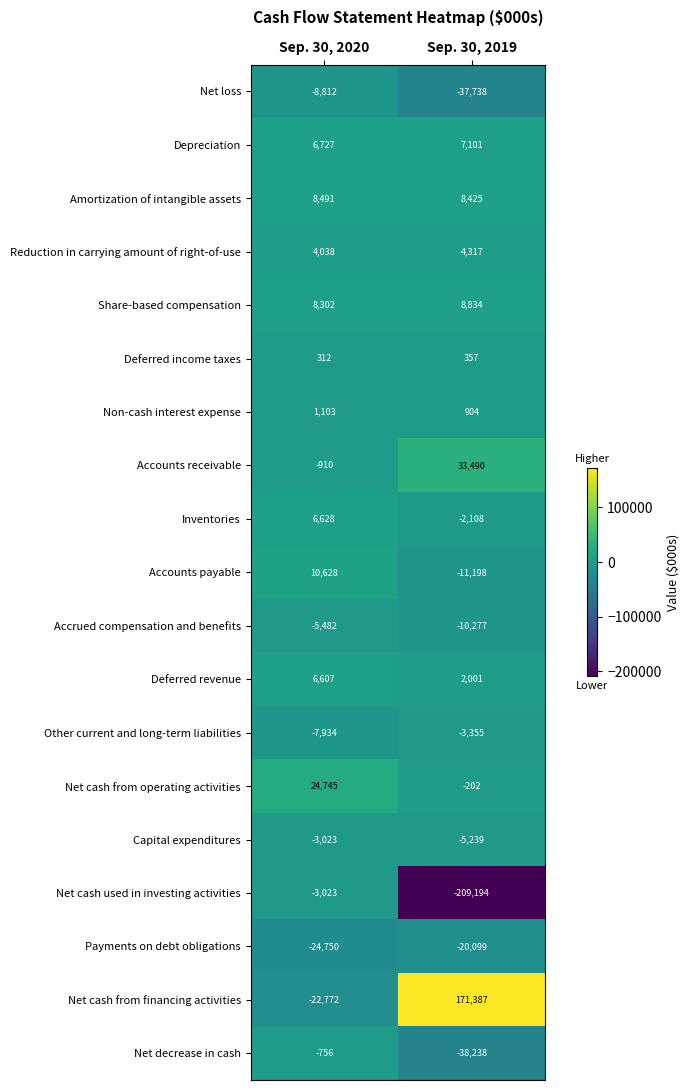

At Sep. 30, 2019, list the series in order from smallest to largest.

Net cash used in investing activities, Net decrease in cash, Net loss, Payments on debt obligations, Accounts payable, Accrued compensation and benefits, Capital expenditures, Other current and long-term liabilities, Inventories, Net cash from operating activities, Deferred income taxes, Non-cash interest expense, Deferred revenue, Reduction in carrying amount of right-of-use, Depreciation, Amortization of intangible assets, Share-based compensation, Accounts receivable, Net cash from financing activities